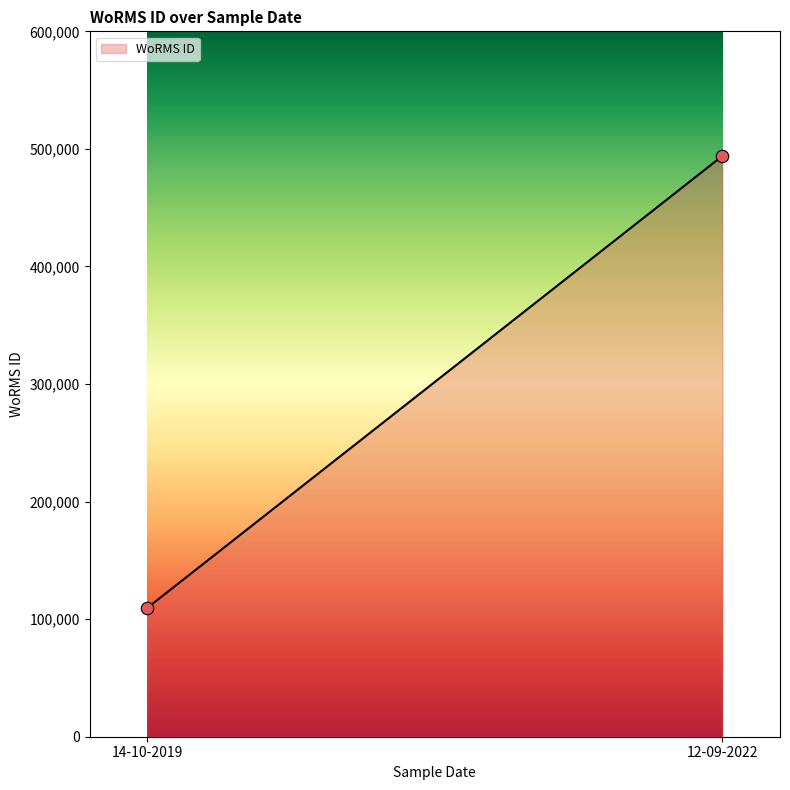

What is the smallest value displayed?

109506.0